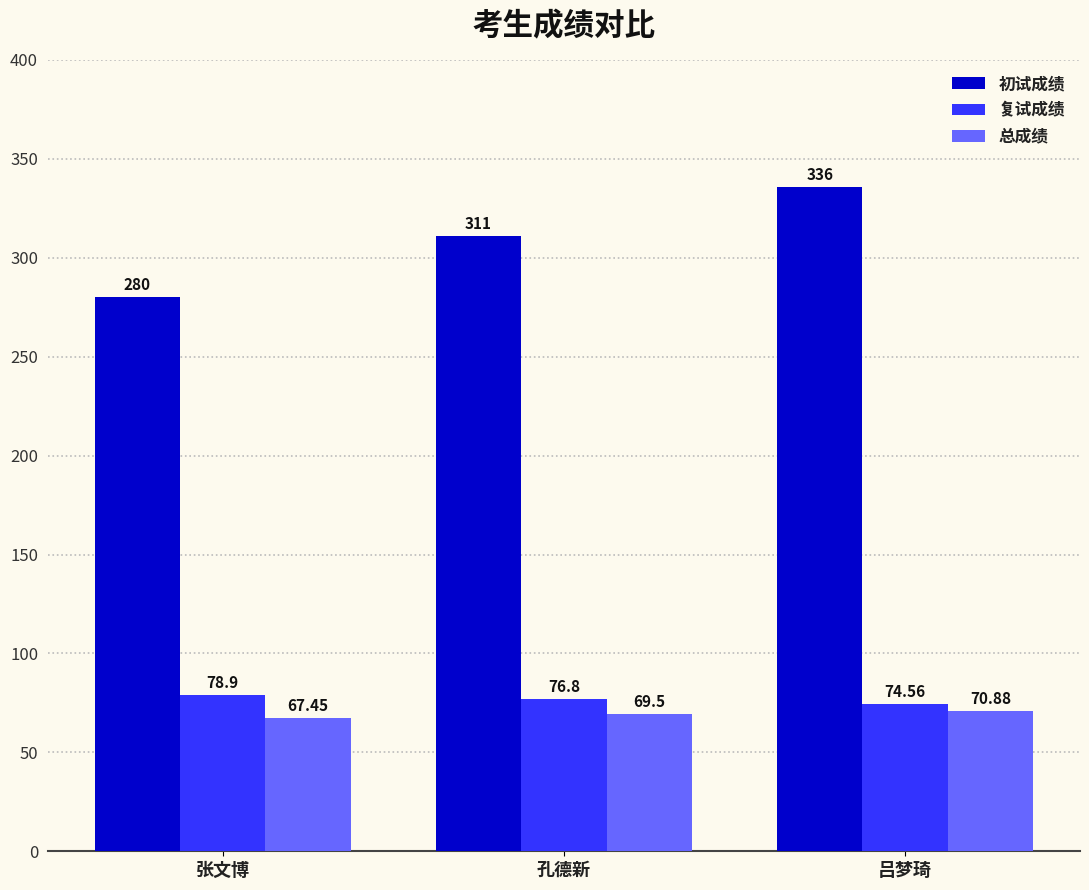

What is the value of the 初试成绩 bar at the 1st from the left?

280.0